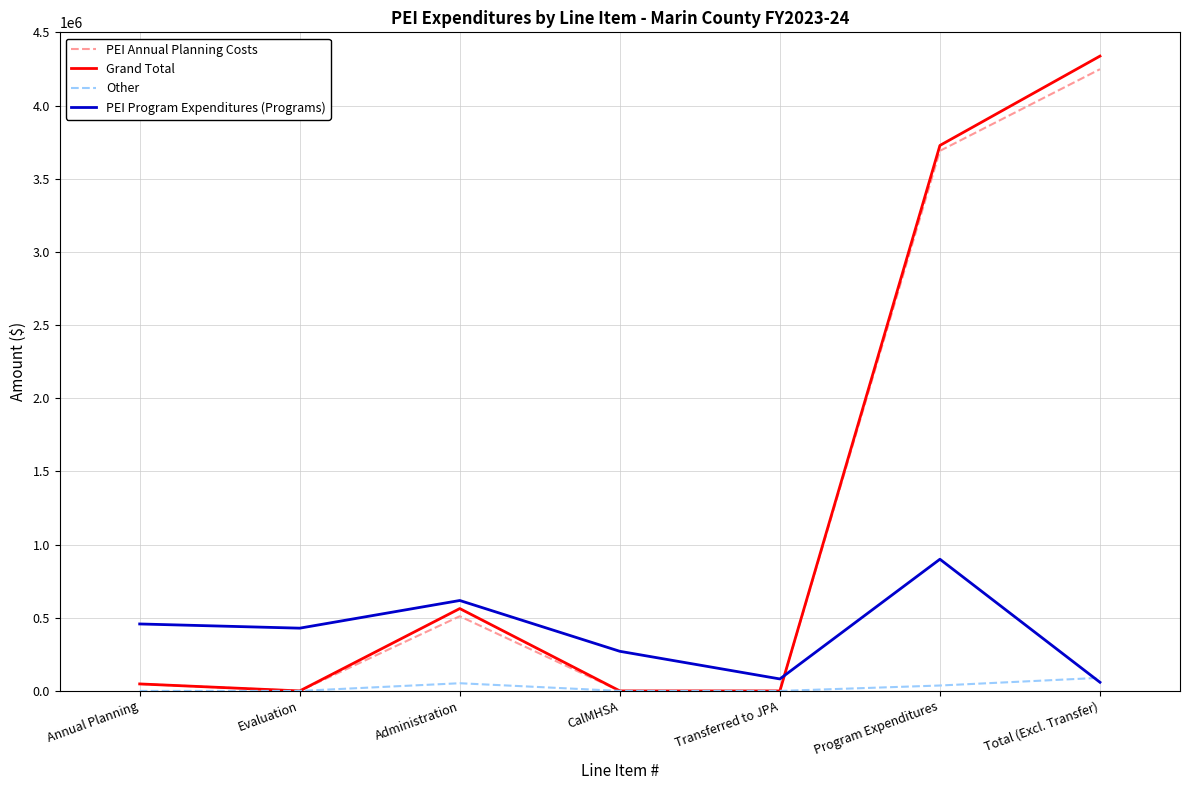

Between Annual Planning and Total (Excl. Transfer), which series saw the biggest shift?

Grand Total